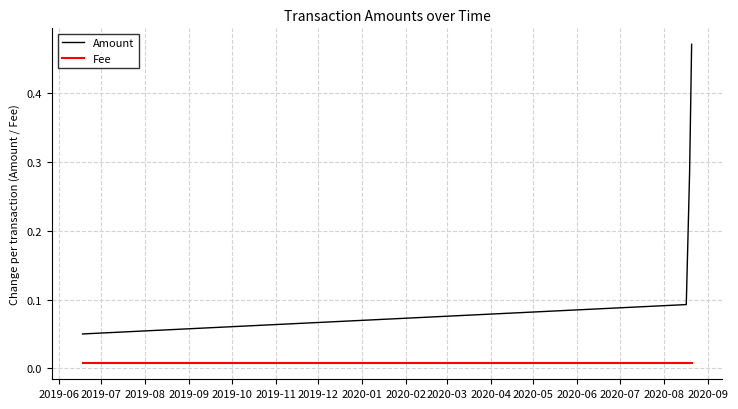

What is the value of the Amount point at the 1st from the left?

0.1